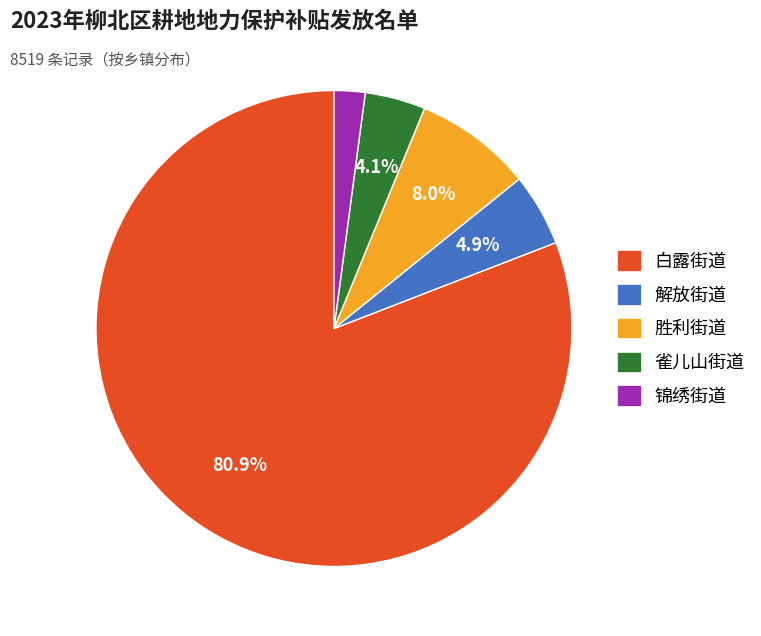

Is there a majority slice in this chart?

Yes